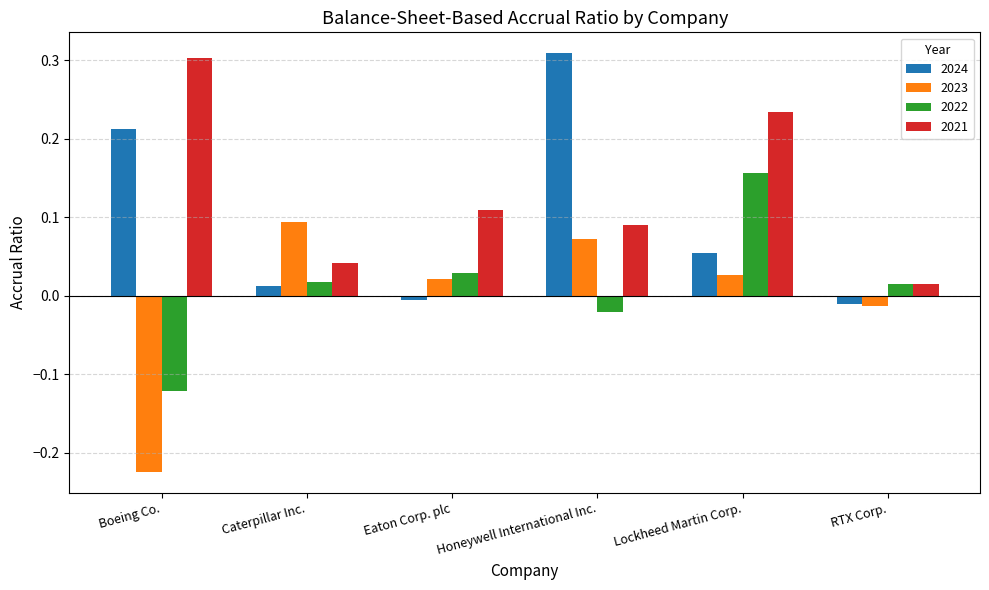

At which category is the sum across all series the highest?

Lockheed Martin Corp.